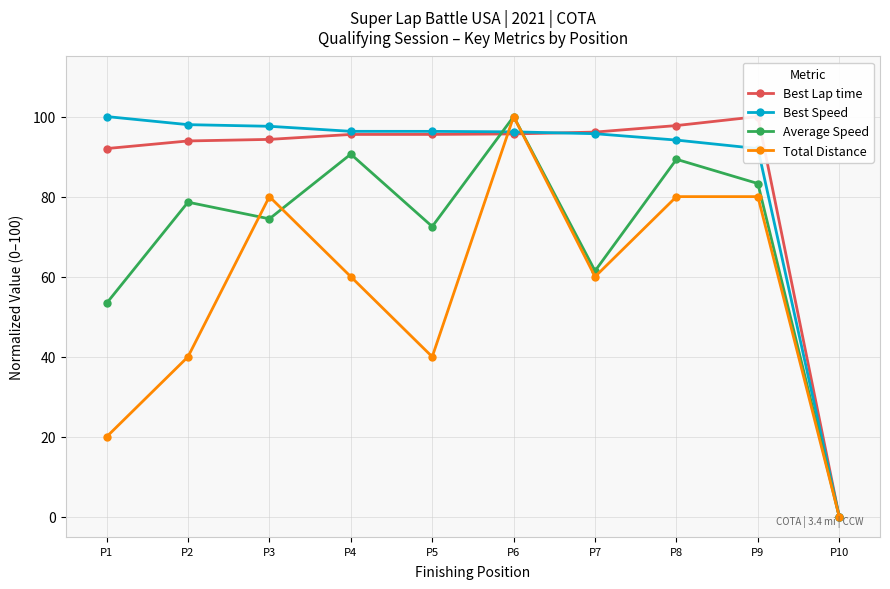

At how many categories does at least one series exceed 42?

9